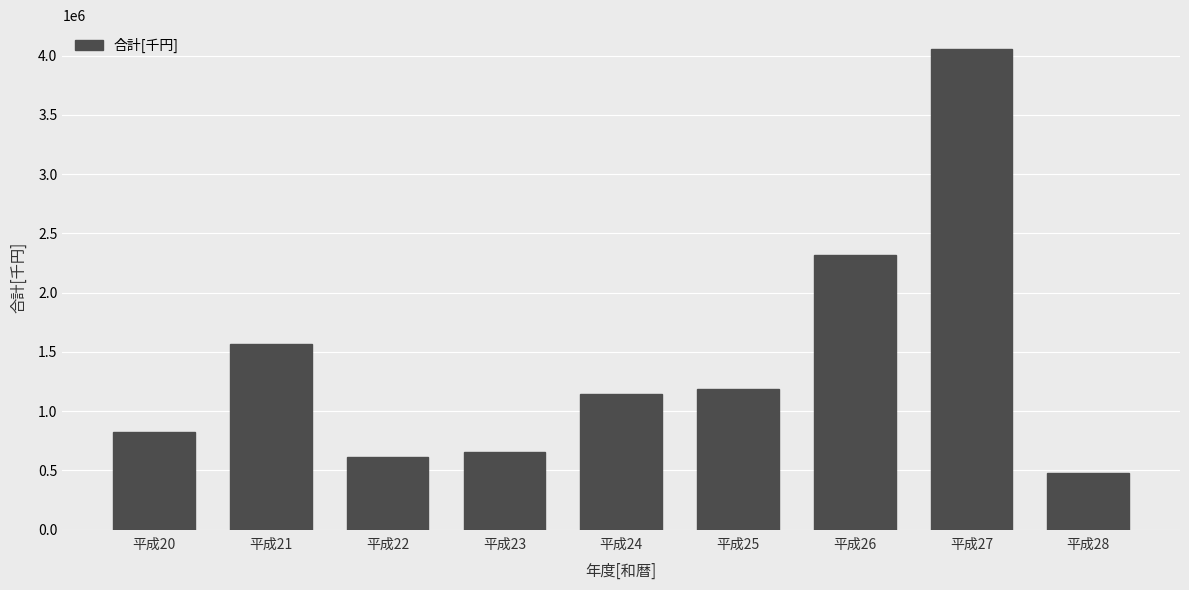

How many values are below 1145184?

4